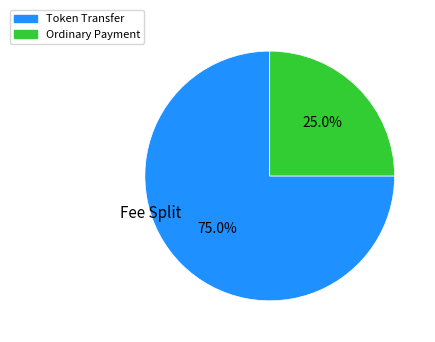

How many slices are in this pie chart?

2